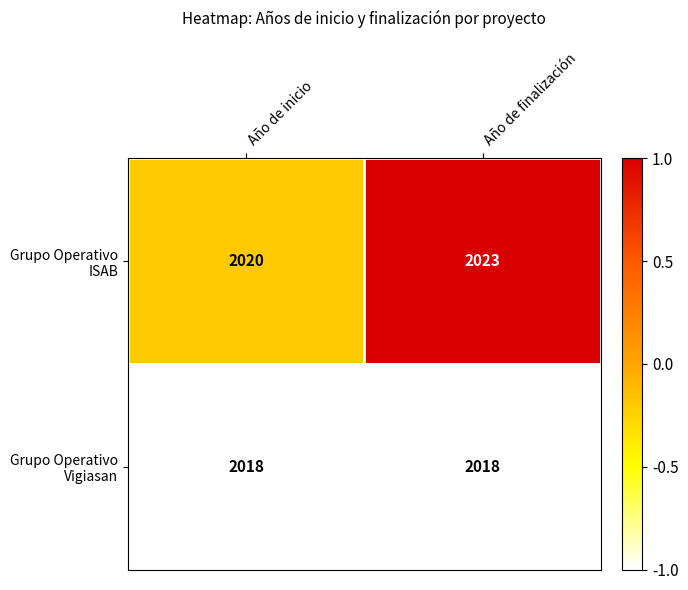

What is the smallest value displayed?

2018